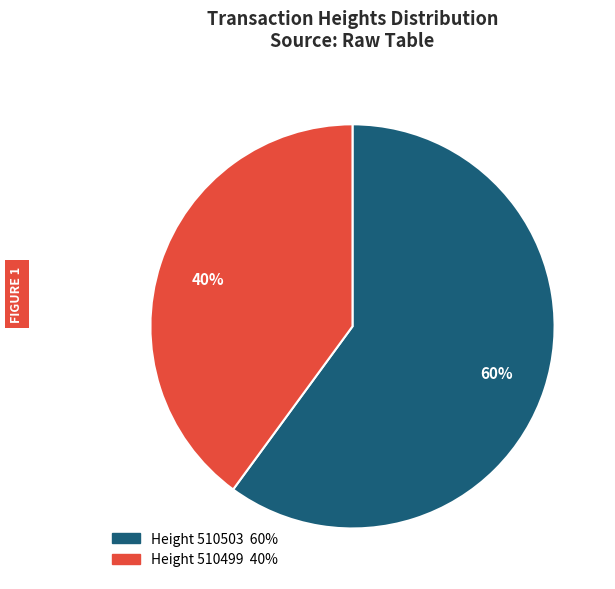

To the nearest percent, what is the difference between the largest and smallest slice percentages?

20%